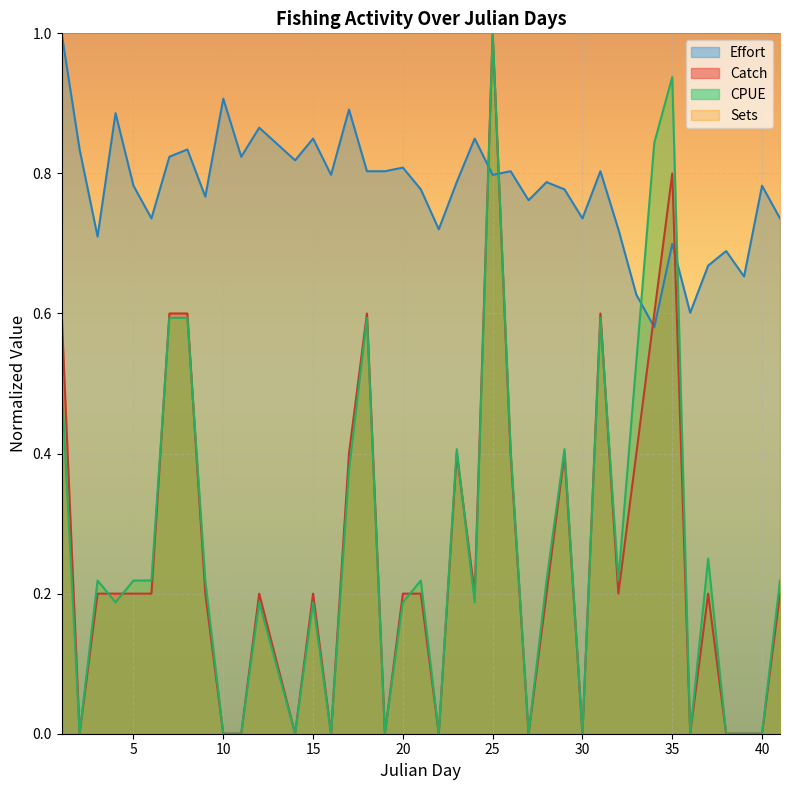

What is the maximum value shown in the chart?

1.0